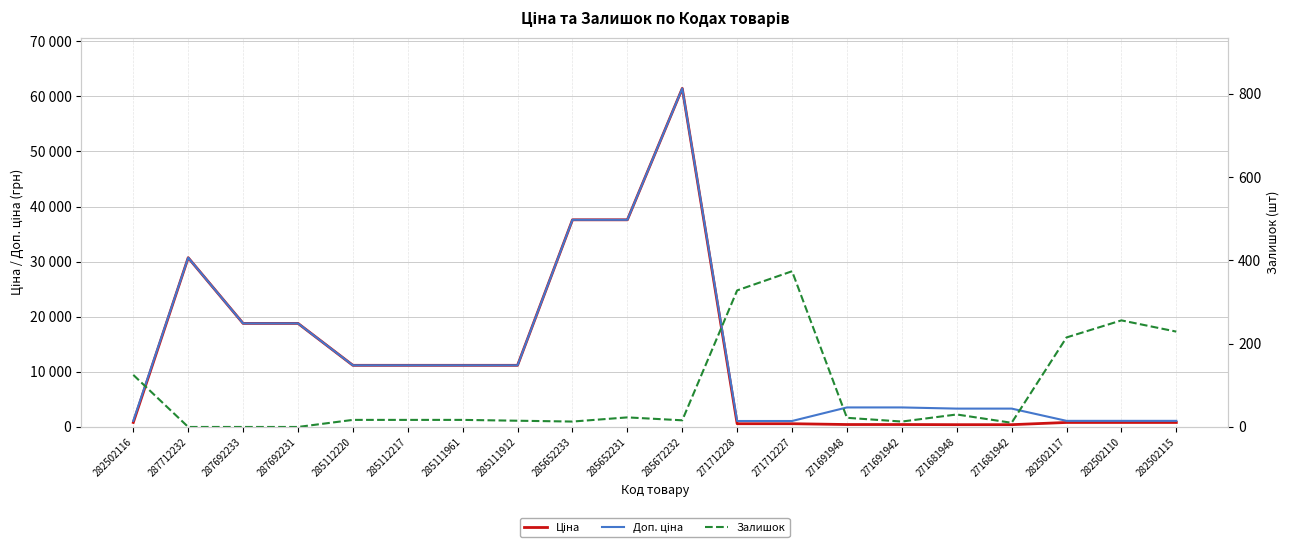

What is the sum of the Ціна values at 282502115 and 271712228?

1408.4